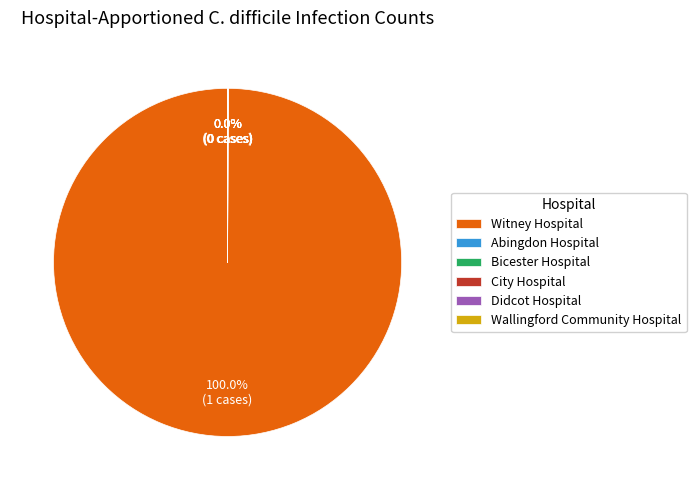

Which slice is the largest?

Witney Hospital